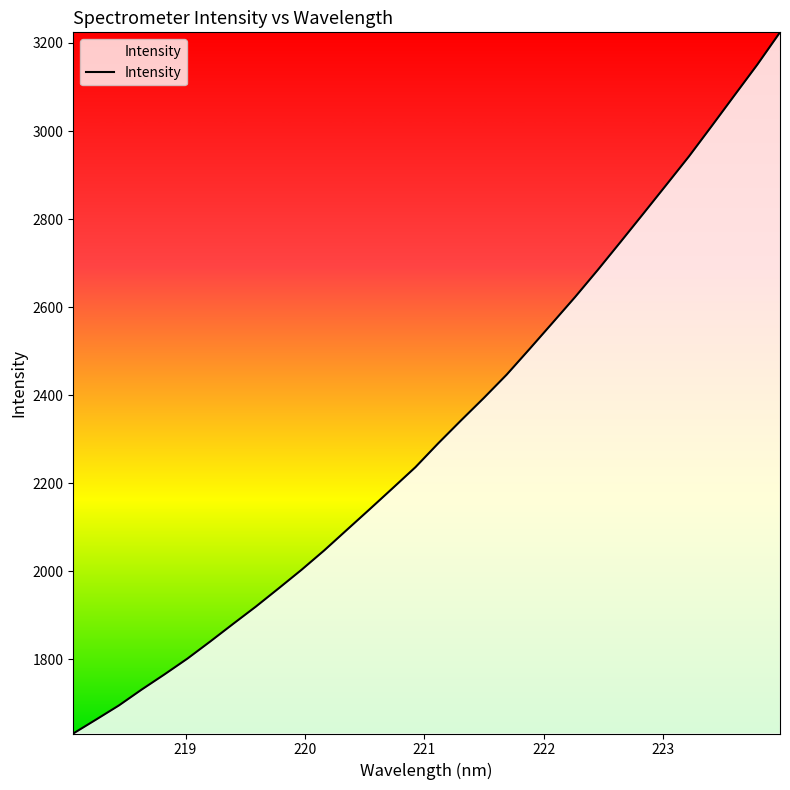

What is the smallest value displayed?

1631.2